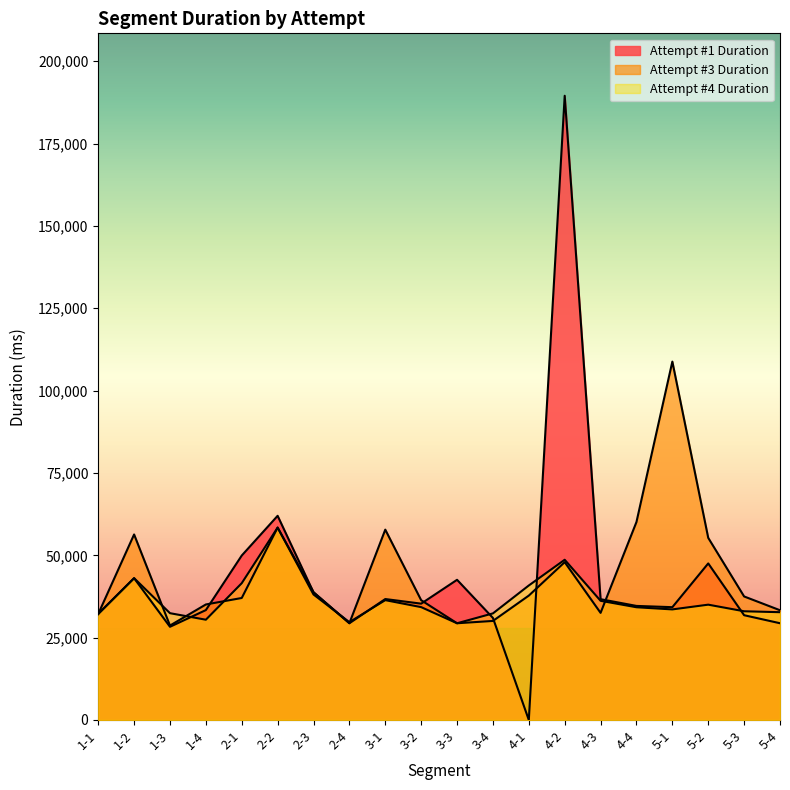

What is the spread (max minus min) of values at 2-2?

3583